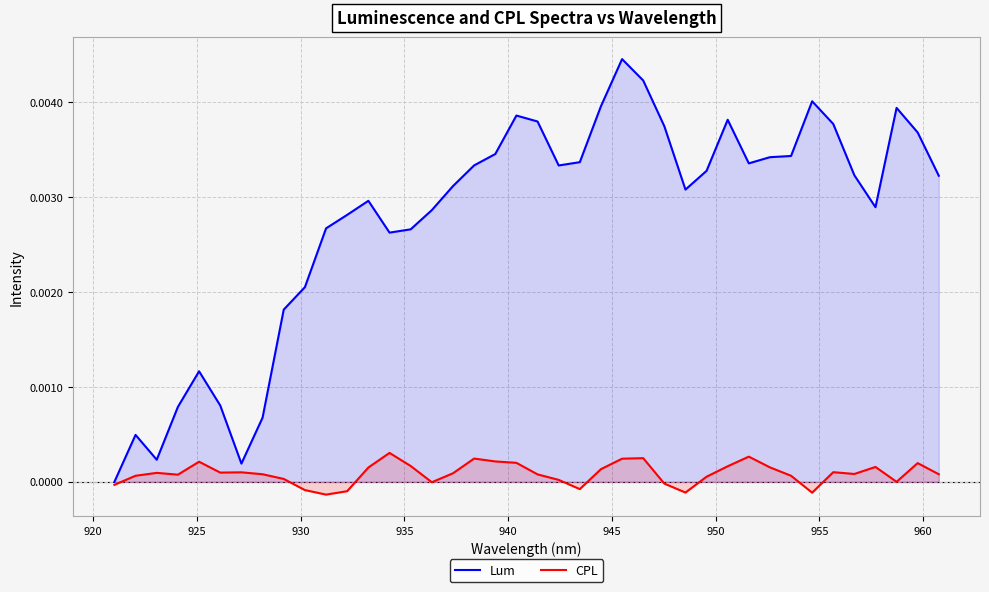

Which series has the widest spread of values?

Lum